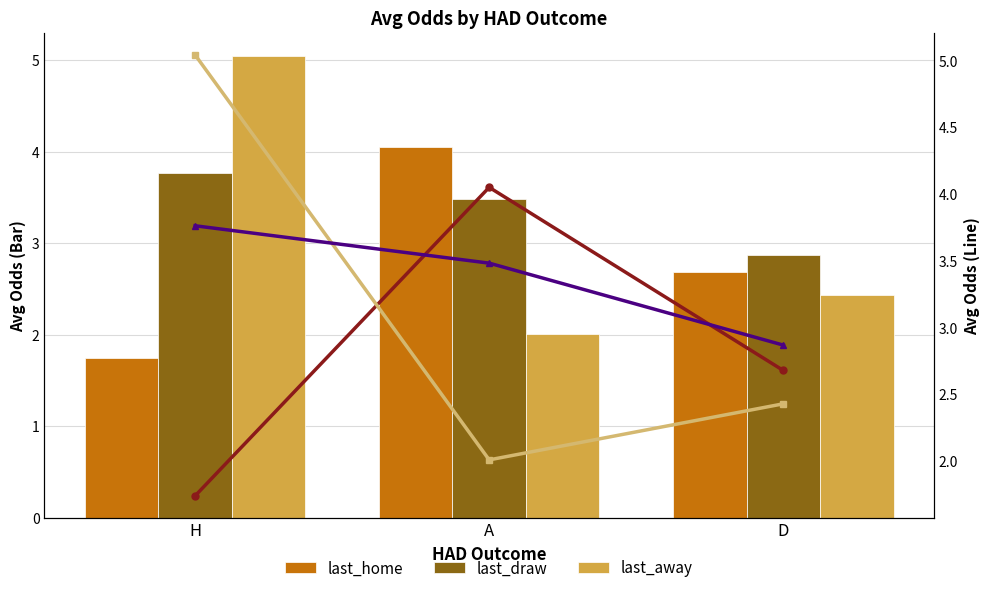

At which label does last_draw reach its minimum?

D